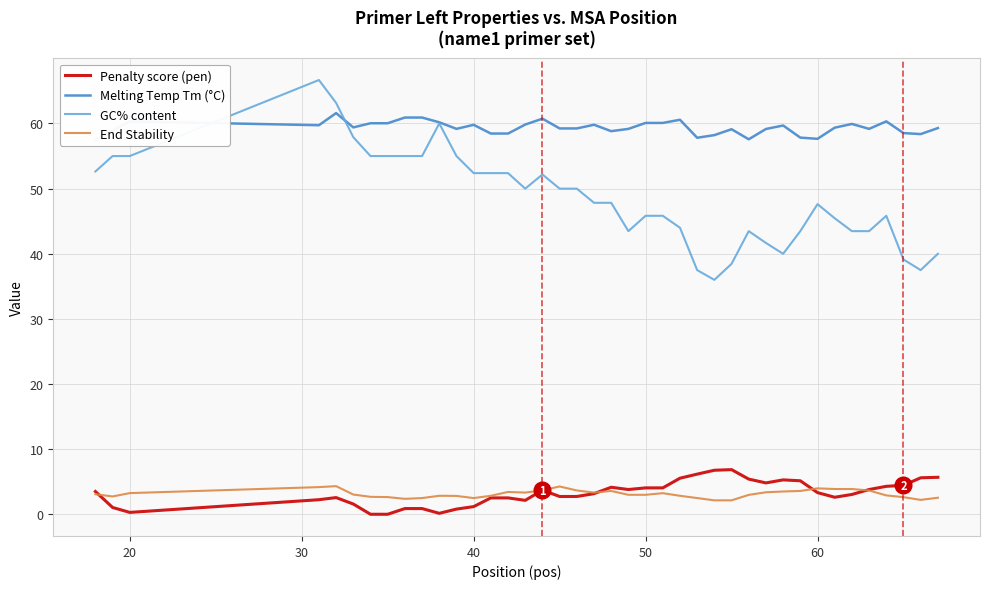

True or false: GC% content and Penalty score (pen) cross at least once.

False